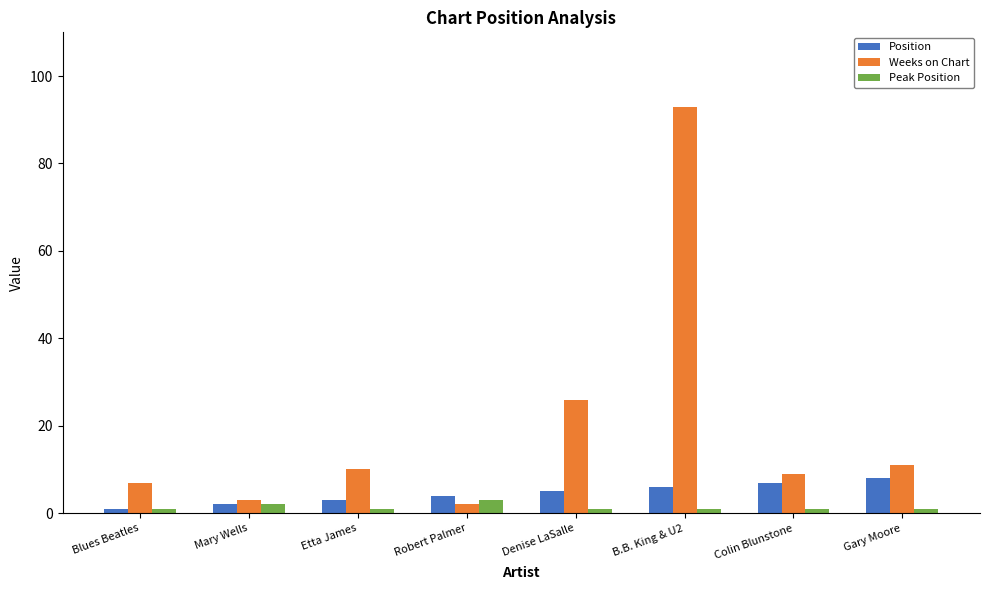

What is the difference between the maximum and minimum values in the Peak Position series?

2